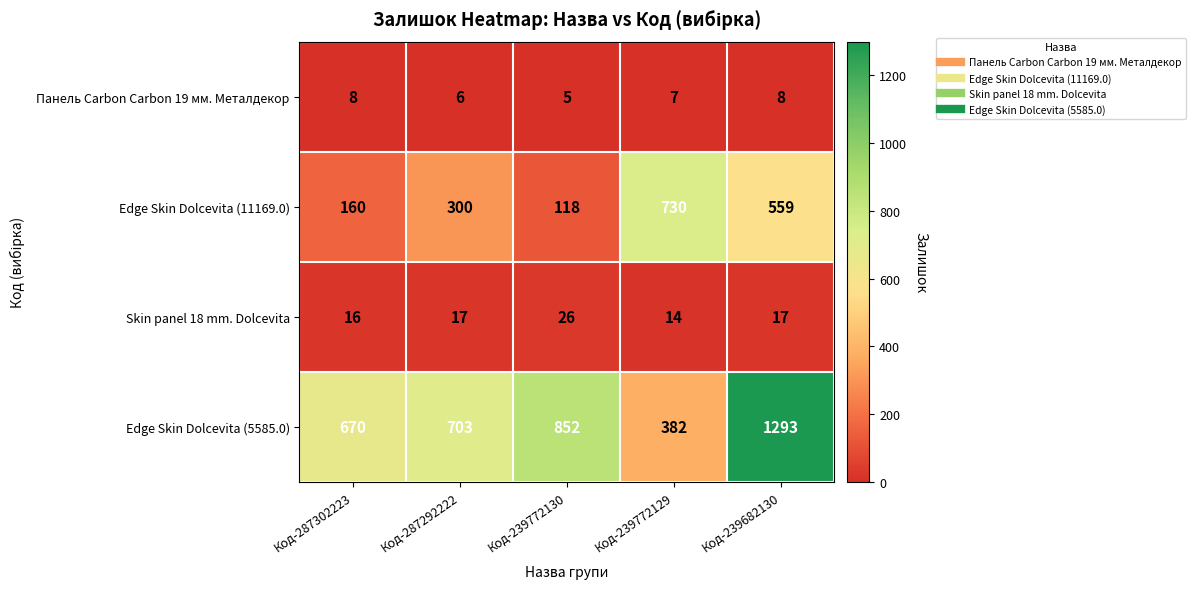

At which label does Панель Carbon Carbon 19 мм. Металдекор reach its minimum?

Код-239772130